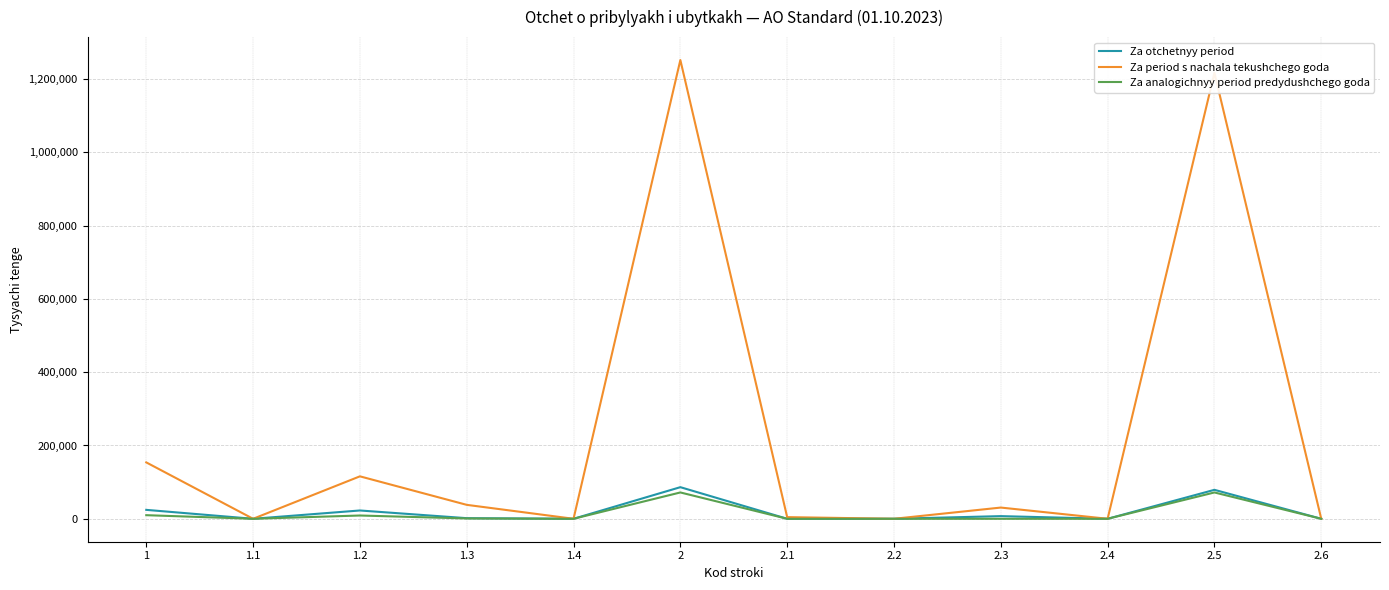

Does the chart display data point markers on the line(s)?

No